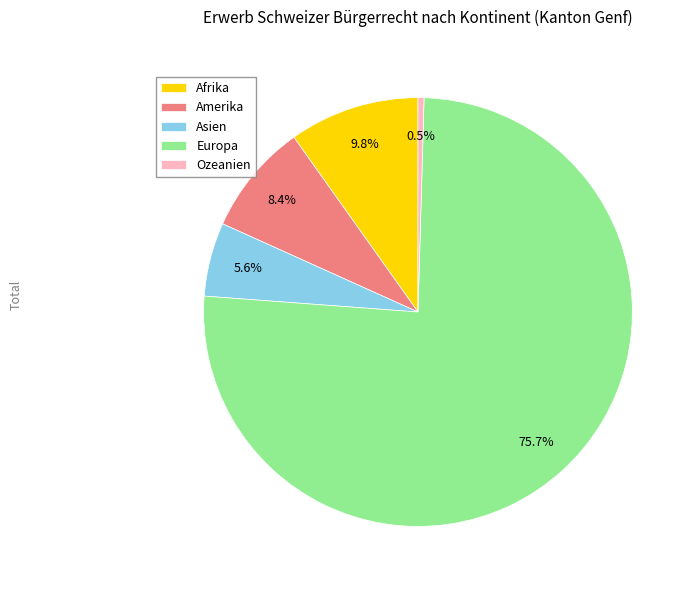

What is the ratio of the value at Asien to the value at Amerika?

0.7